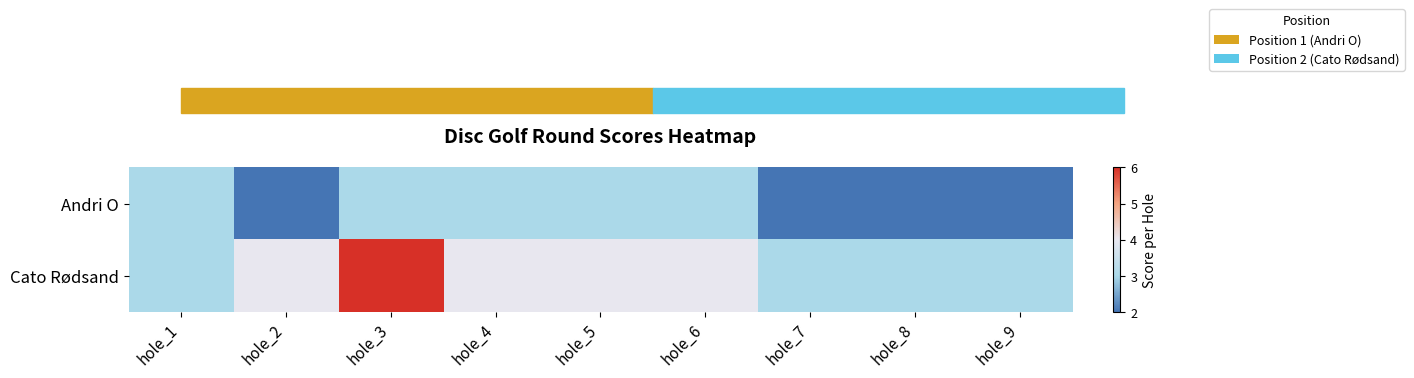

What is the difference between the highest and lowest values at hole_5?

1